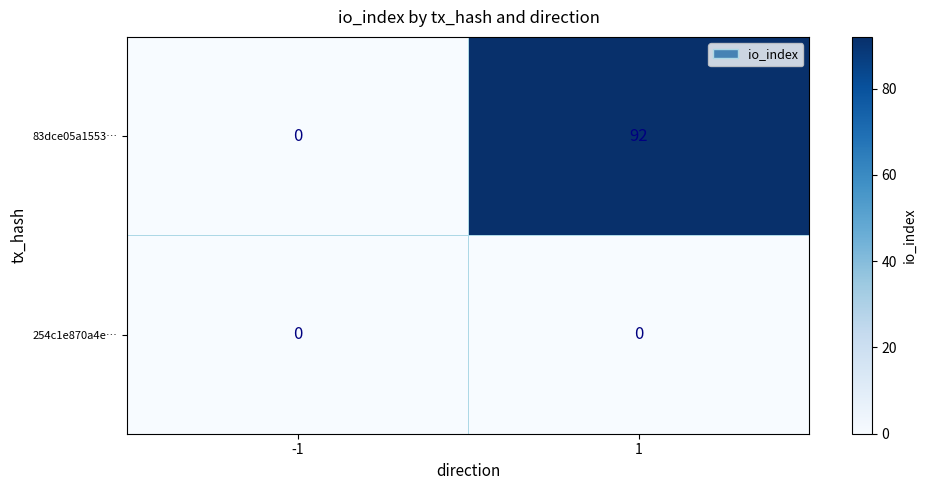

At how many categories does at least one series exceed 1?

1